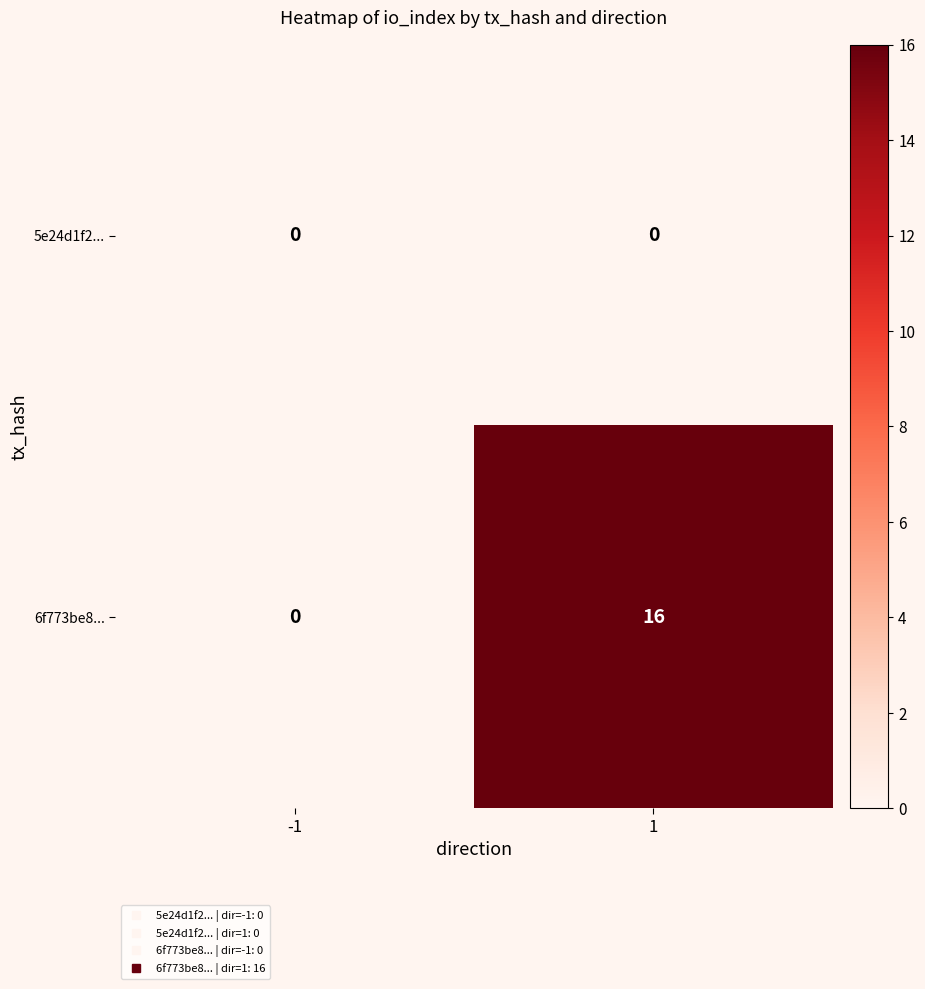

List the labels in order of 6f773be8... value, largest first.

1, -1